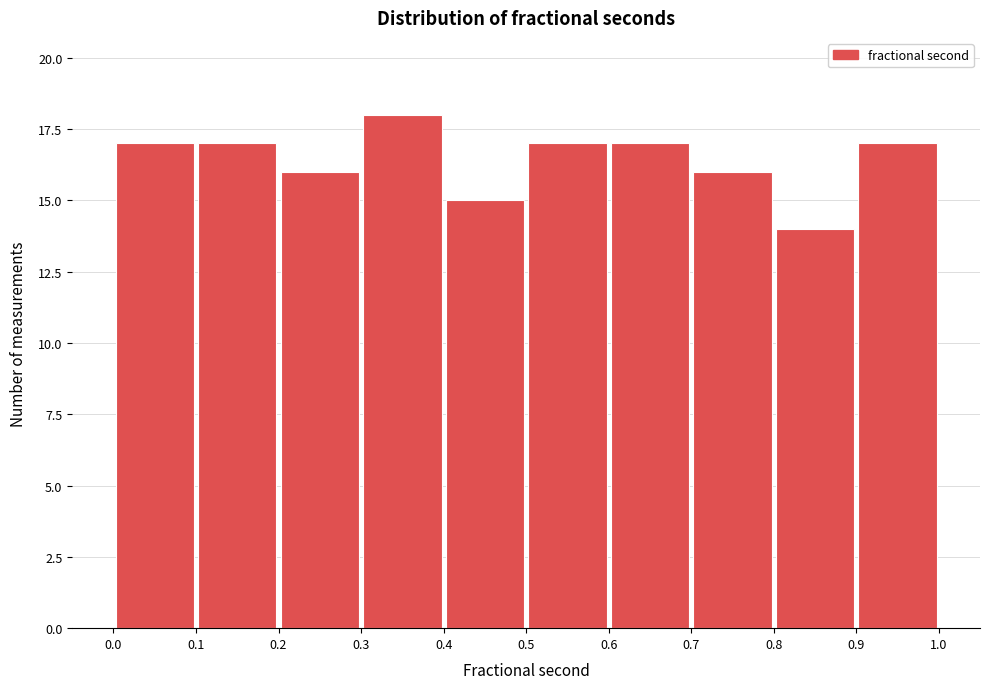

Which range on the x-axis has the tallest bar?

0.3 to 0.4